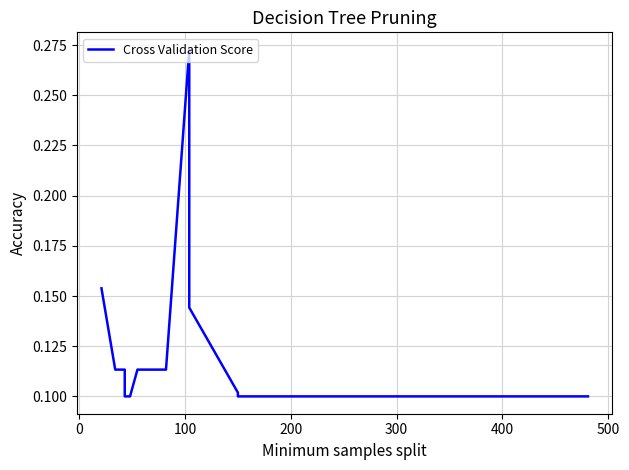

Is it true that the value at 200 is 0.2?

False